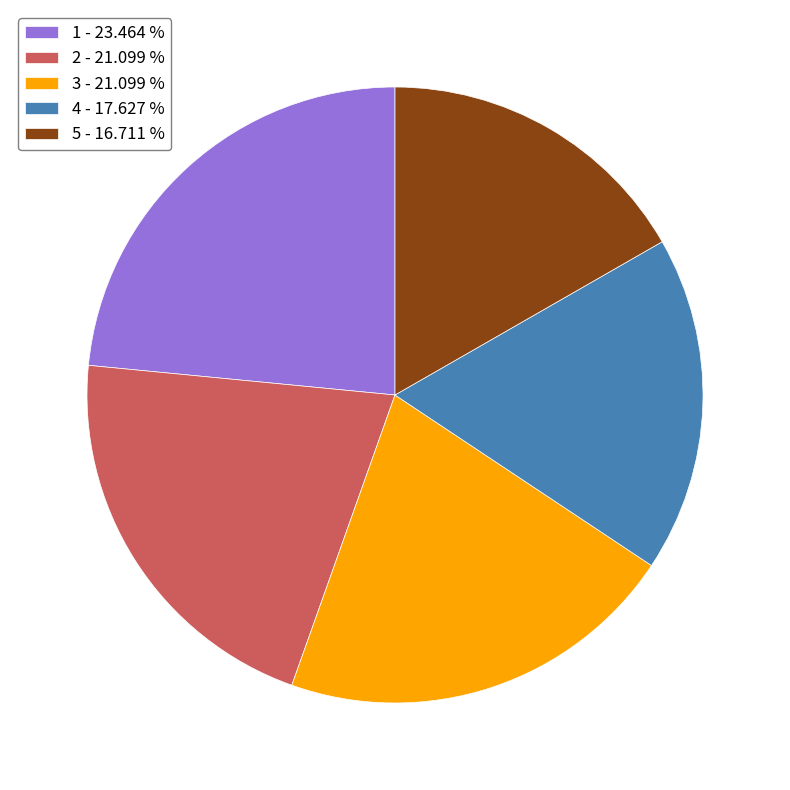

Combined, do 5 - 16.711 % and 1 - 23.464 % account for over 50%?

No